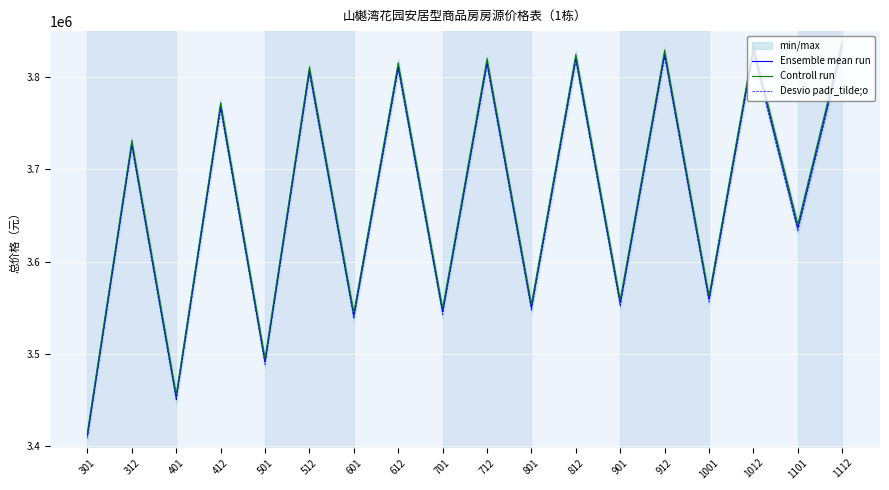

Between 901 and 1012, which is larger?

1012